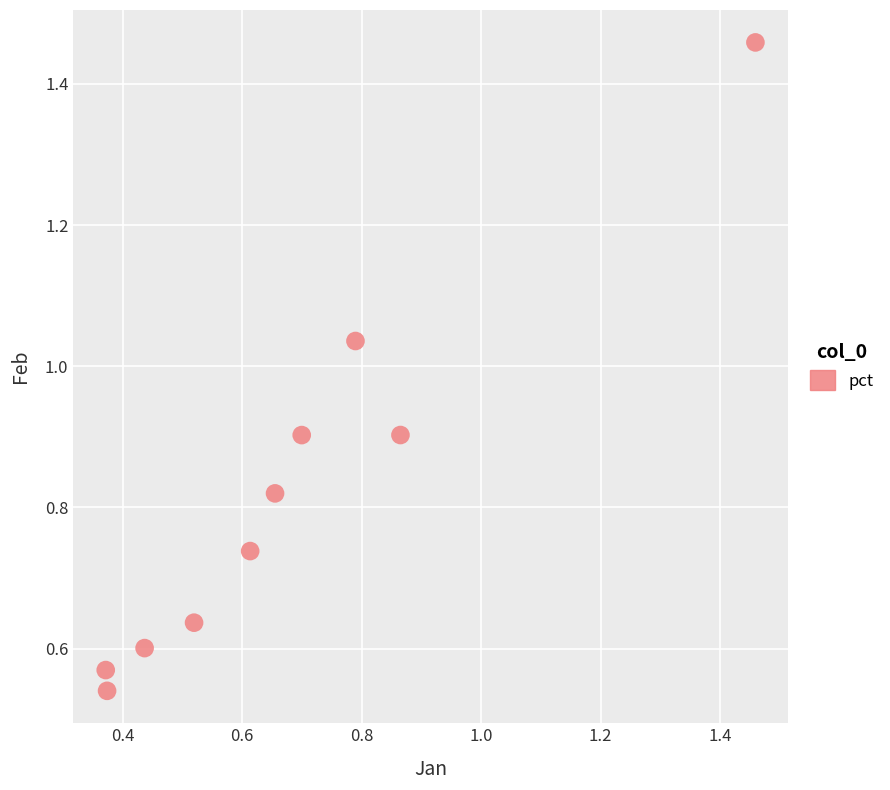

What is the range of Y values (max minus min)?

0.9